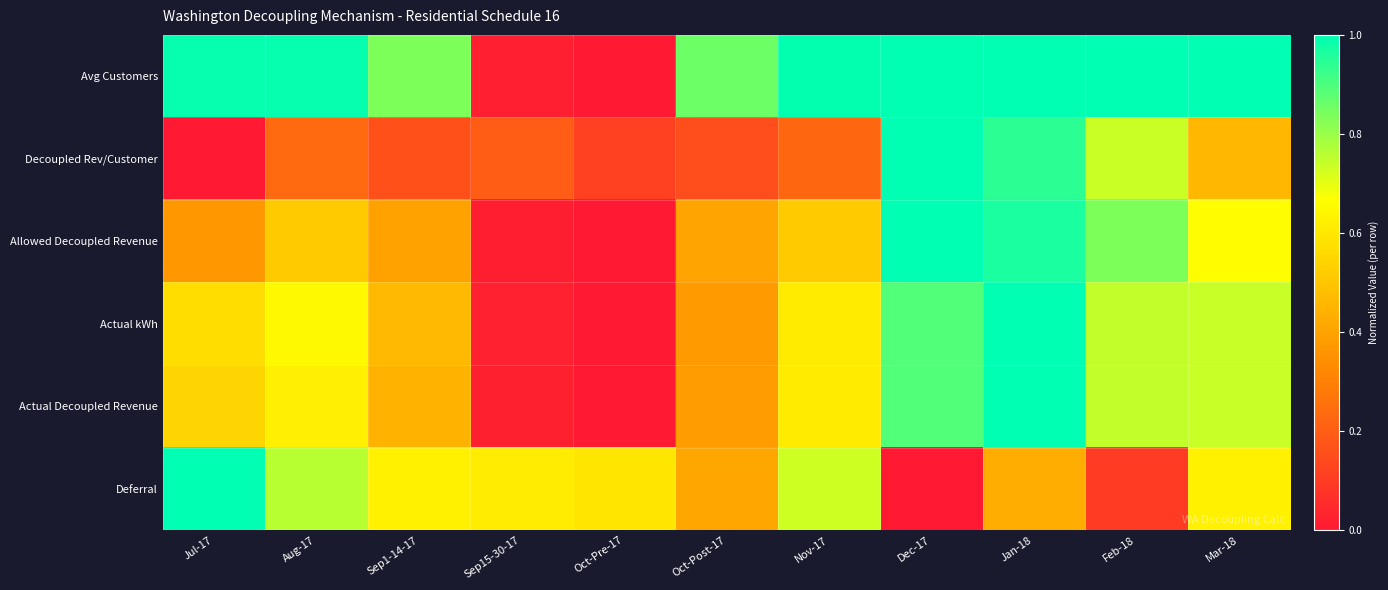

Reading left to right, what are all the values shown in this chart?

Avg Customers: Jul-17=1.0	Aug-17=1.0	Sep1-14-17=0.8	Sep15-30-17=0.0	Oct-Pre-17=0.0	Oct-Post-17=0.9	Nov-17=1.0	Dec-17=1.0	Jan-18=1.0	Feb-18=1.0	Mar-18=1.0
Decoupled Rev/Customer: Jul-17=0.0	Aug-17=0.2	Sep1-14-17=0.2	Sep15-30-17=0.2	Oct-Pre-17=0.1	Oct-Post-17=0.2	Nov-17=0.2	Dec-17=1.0	Jan-18=0.9	Feb-18=0.7	Mar-18=0.5
Allowed Decoupled Revenue: Jul-17=0.4	Aug-17=0.5	Sep1-14-17=0.4	Sep15-30-17=0.0	Oct-Pre-17=0.0	Oct-Post-17=0.4	Nov-17=0.5	Dec-17=1.0	Jan-18=1.0	Feb-18=0.8	Mar-18=0.7
Actual kWh: Jul-17=0.6	Aug-17=0.6	Sep1-14-17=0.5	Sep15-30-17=0.0	Oct-Pre-17=0.0	Oct-Post-17=0.4	Nov-17=0.6	Dec-17=0.9	Jan-18=1.0	Feb-18=0.7	Mar-18=0.7
Actual Decoupled Revenue: Jul-17=0.5	Aug-17=0.6	Sep1-14-17=0.4	Sep15-30-17=0.0	Oct-Pre-17=0.0	Oct-Post-17=0.4	Nov-17=0.6	Dec-17=0.9	Jan-18=1.0	Feb-18=0.7	Mar-18=0.7
Deferral: Jul-17=1.0	Aug-17=0.8	Sep1-14-17=0.6	Sep15-30-17=0.6	Oct-Pre-17=0.6	Oct-Post-17=0.4	Nov-17=0.7	Dec-17=0.0	Jan-18=0.4	Feb-18=0.1	Mar-18=0.6